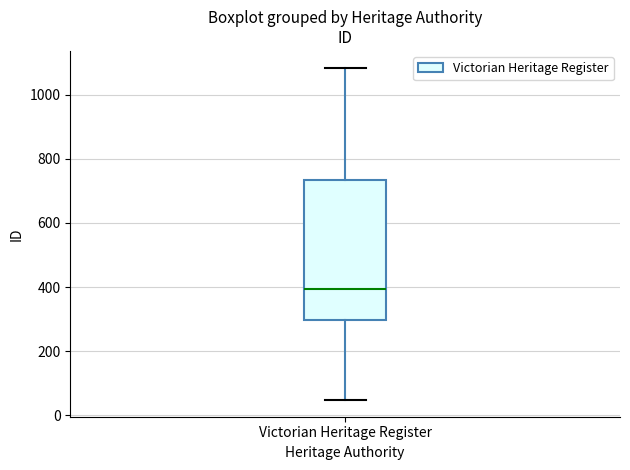

Where does the lower whisker of the box for Victorian Heritage Register end on the y-axis? The values are not printed on the chart, so give them approximately, as read against the axis.

40